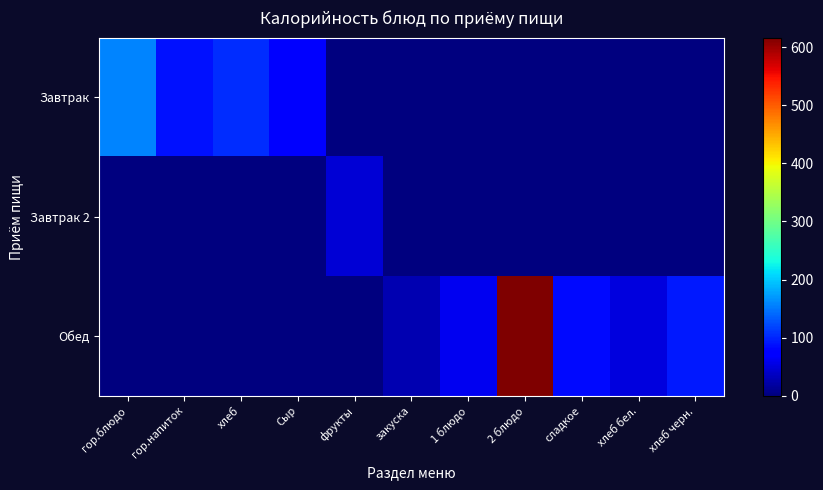

What is the difference between the highest and lowest values at 2 блюдо?

616.3